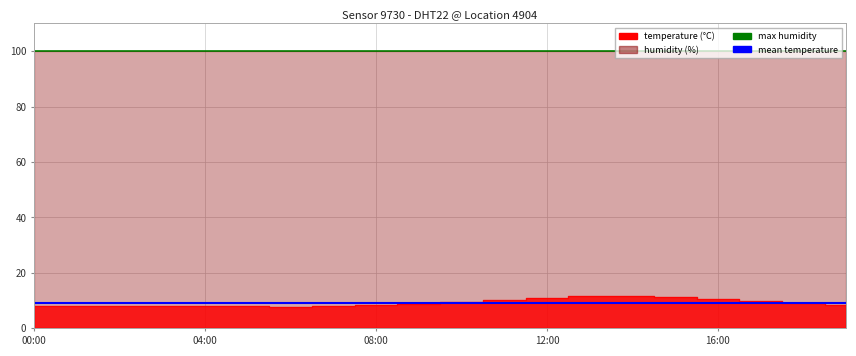

Which label corresponds to the smallest value in the chart?

06:00